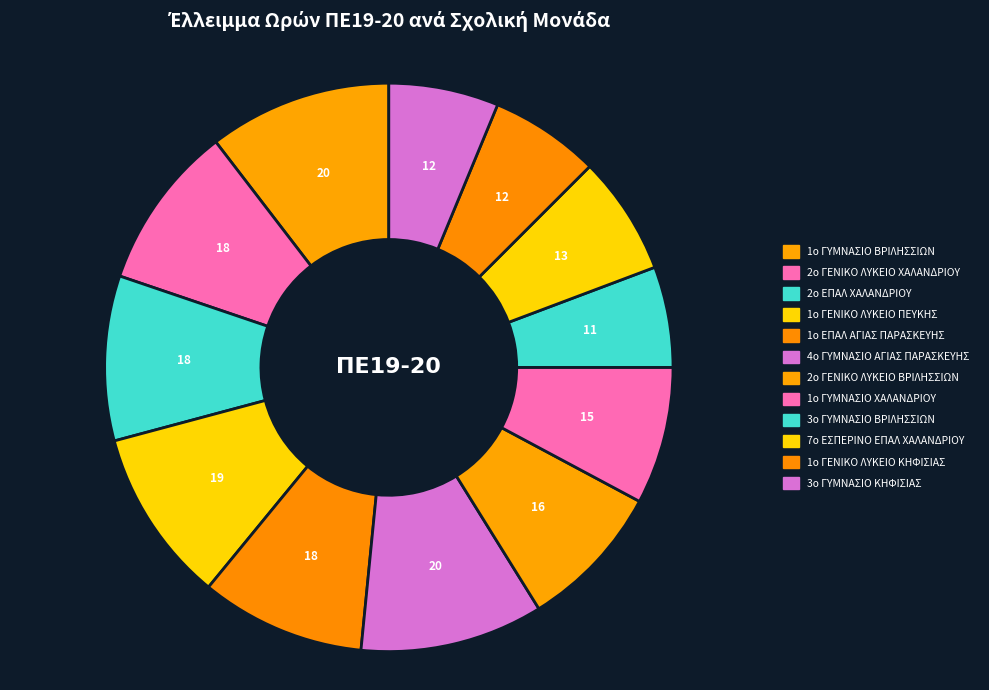

Does 2ο ΓΕΝΙΚΟ ΛΥΚΕΙΟ ΒΡΙΛΗΣΣΙΩΝ represent more than half of the total?

No